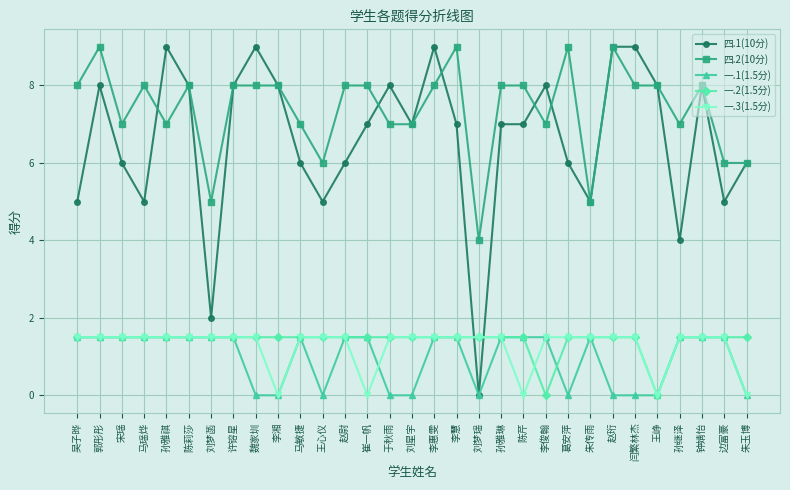

Reading right to left, what are all the values shown in this chart?

四.1(10分): 6.0	5.0	8.0	4.0	8.0	9.0	9.0	5.0	6.0	8.0	7.0	7.0	0.0	7.0	9.0	7.0	8.0	7.0	6.0	5.0	6.0	8.0	9.0	8.0	2.0	8.0	9.0	5.0	6.0	8.0	5.0
四.2(10分): 6.0	6.0	8.0	7.0	8.0	8.0	9.0	5.0	9.0	7.0	8.0	8.0	4.0	9.0	8.0	7.0	7.0	8.0	8.0	6.0	7.0	8.0	8.0	8.0	5.0	8.0	7.0	8.0	7.0	9.0	8.0
一.1(1.5分): 0.0	1.5	1.5	1.5	0.0	0.0	0.0	1.5	0.0	1.5	1.5	1.5	0.0	1.5	1.5	0.0	0.0	1.5	1.5	0.0	1.5	0.0	0.0	1.5	1.5	1.5	1.5	1.5	1.5	1.5	1.5
一.2(1.5分): 1.5	1.5	1.5	1.5	0.0	1.5	1.5	1.5	1.5	0.0	1.5	1.5	1.5	1.5	1.5	1.5	1.5	1.5	1.5	1.5	1.5	1.5	1.5	1.5	1.5	1.5	1.5	1.5	1.5	1.5	1.5
一.3(1.5分): 0.0	1.5	1.5	1.5	0.0	1.5	1.5	1.5	1.5	1.5	0.0	1.5	1.5	1.5	1.5	1.5	1.5	0.0	1.5	1.5	1.5	0.0	1.5	1.5	1.5	1.5	1.5	1.5	1.5	1.5	1.5